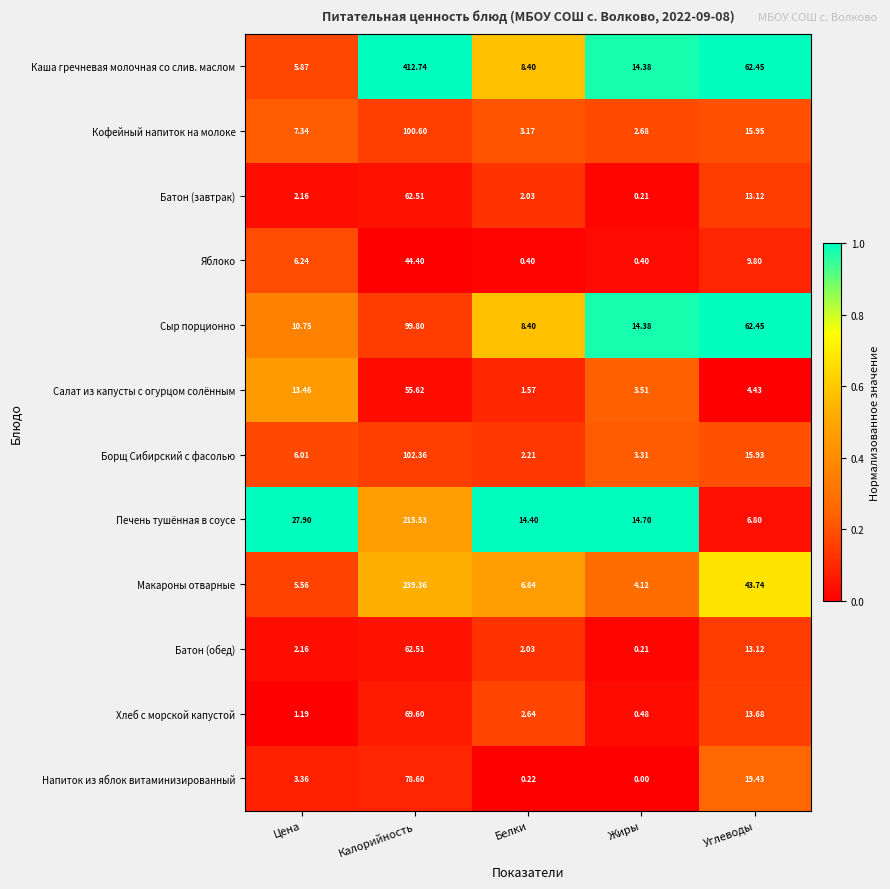

Is the value of Батон (обед) at Углеводы greater than the value of Салат из капусты с огурцом солённым at Калорийность?

No